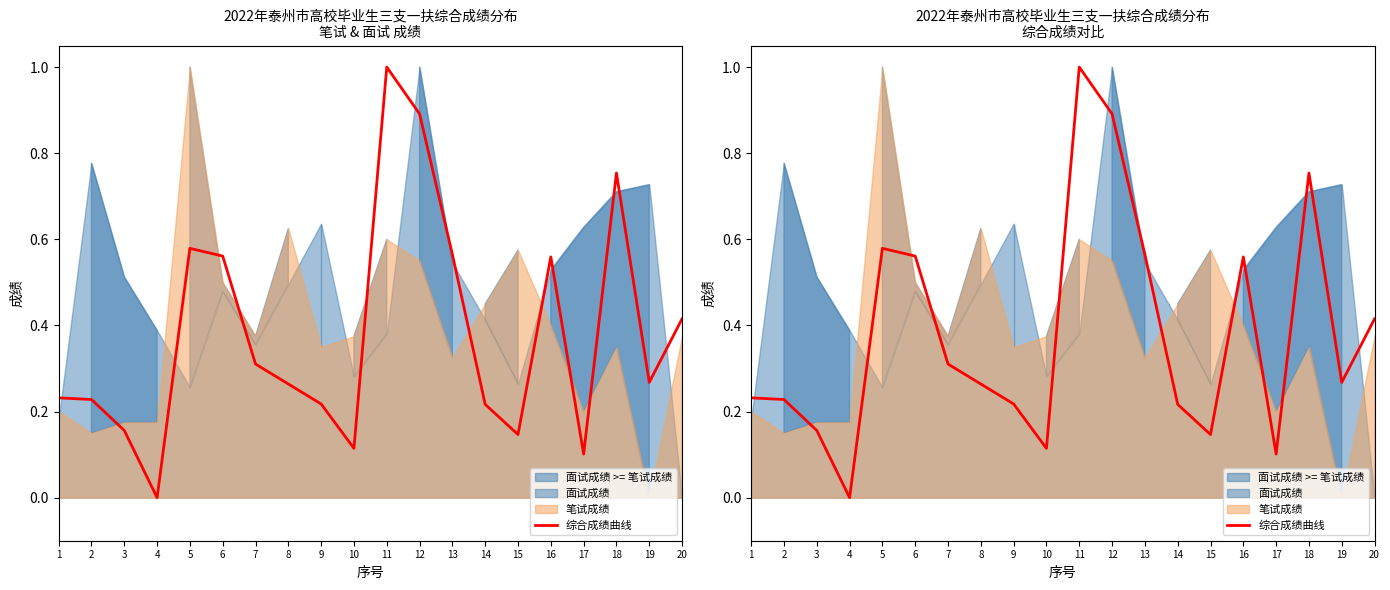

Count the number of categories in the chart.

20